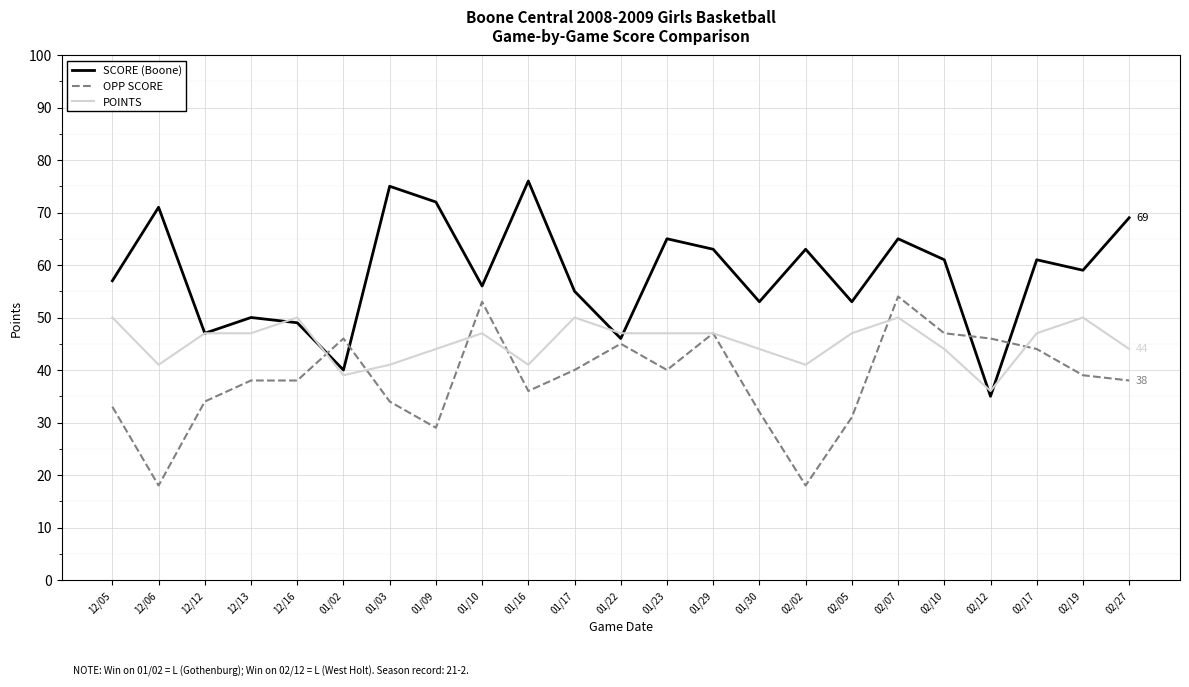

The value of OPP SCORE at 12/06 is 18. True or false?

True